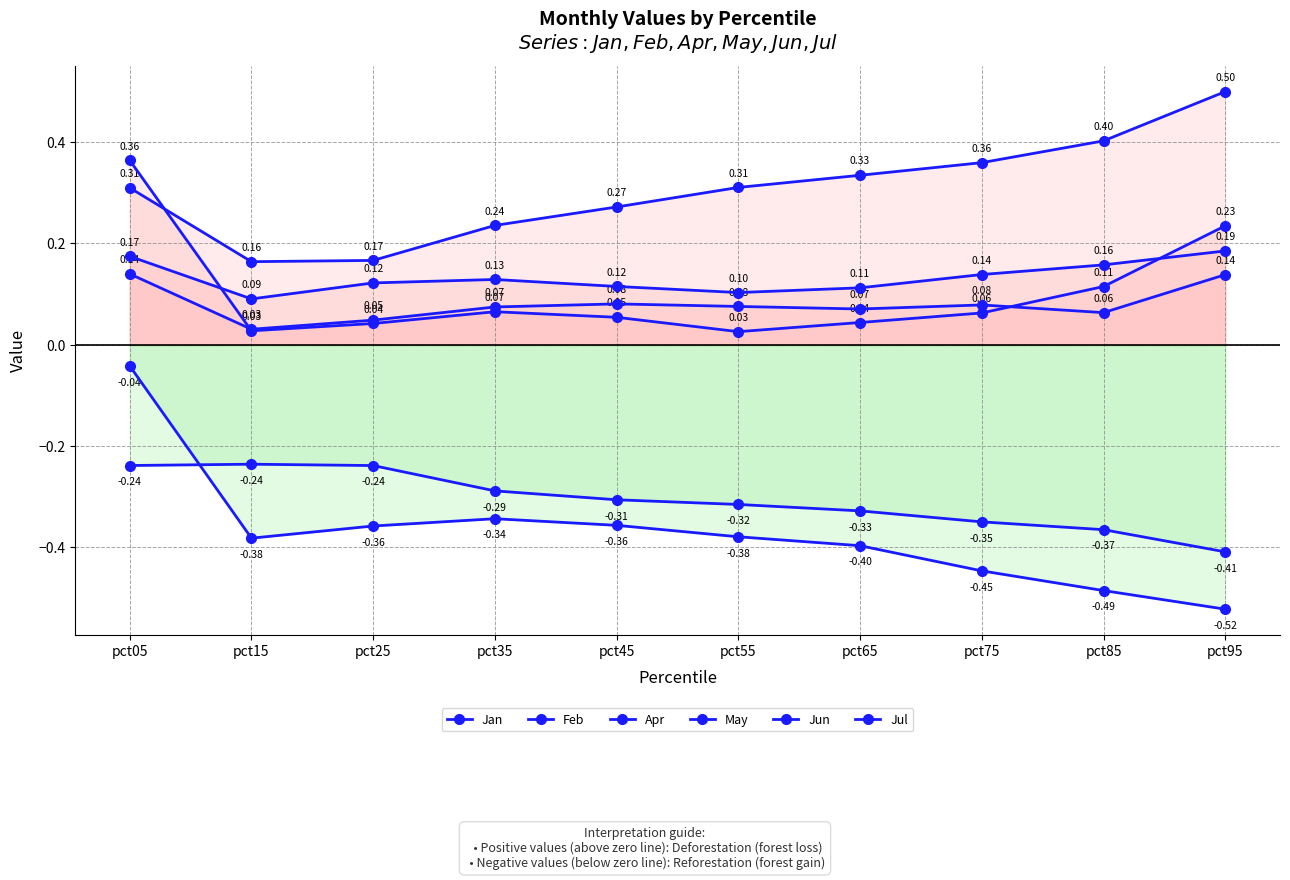

The Feb series shows 0.0 at pct55. True or false?

False